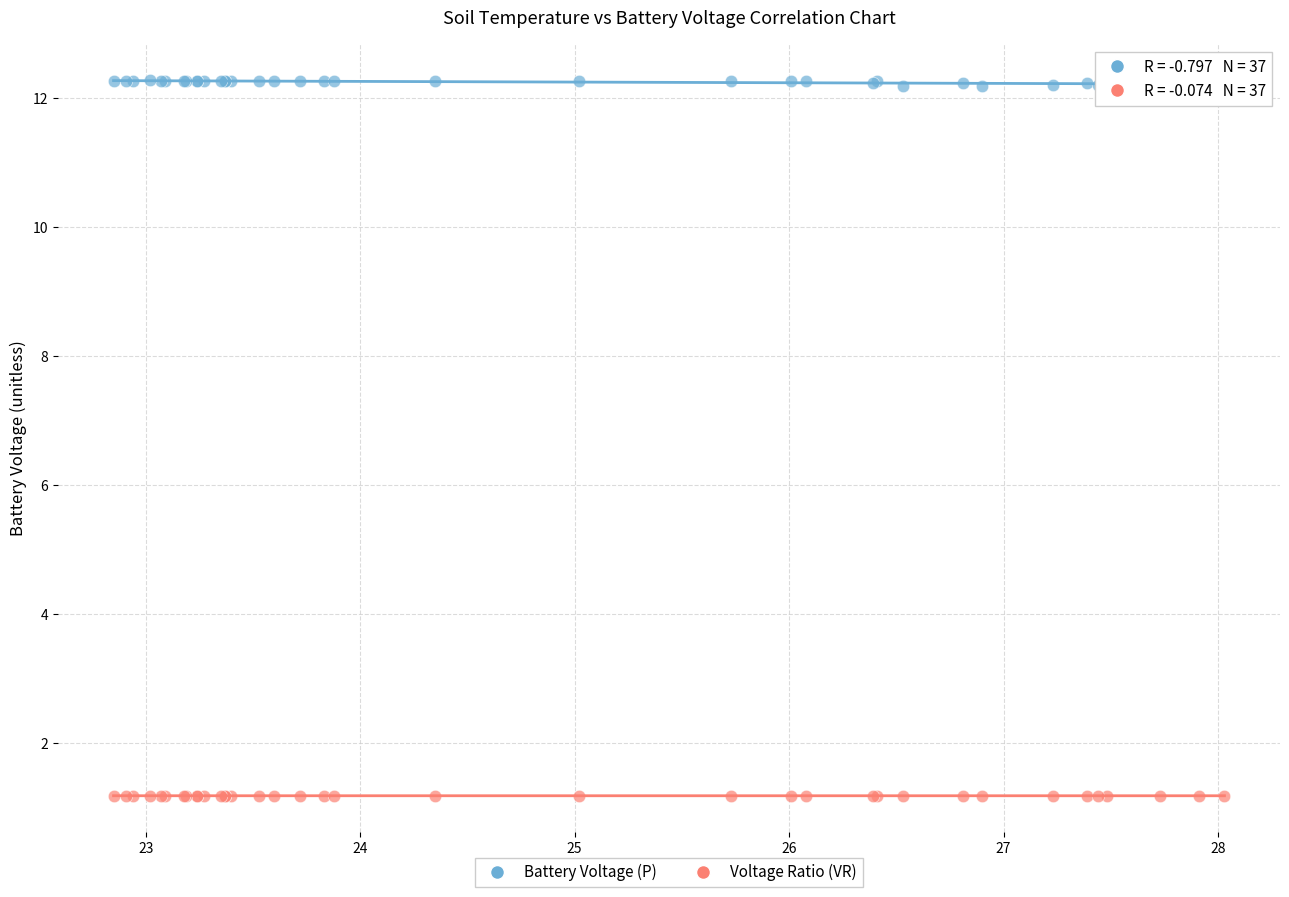

Which series reaches the minimum Y coordinate?

Voltage Ratio (VR)